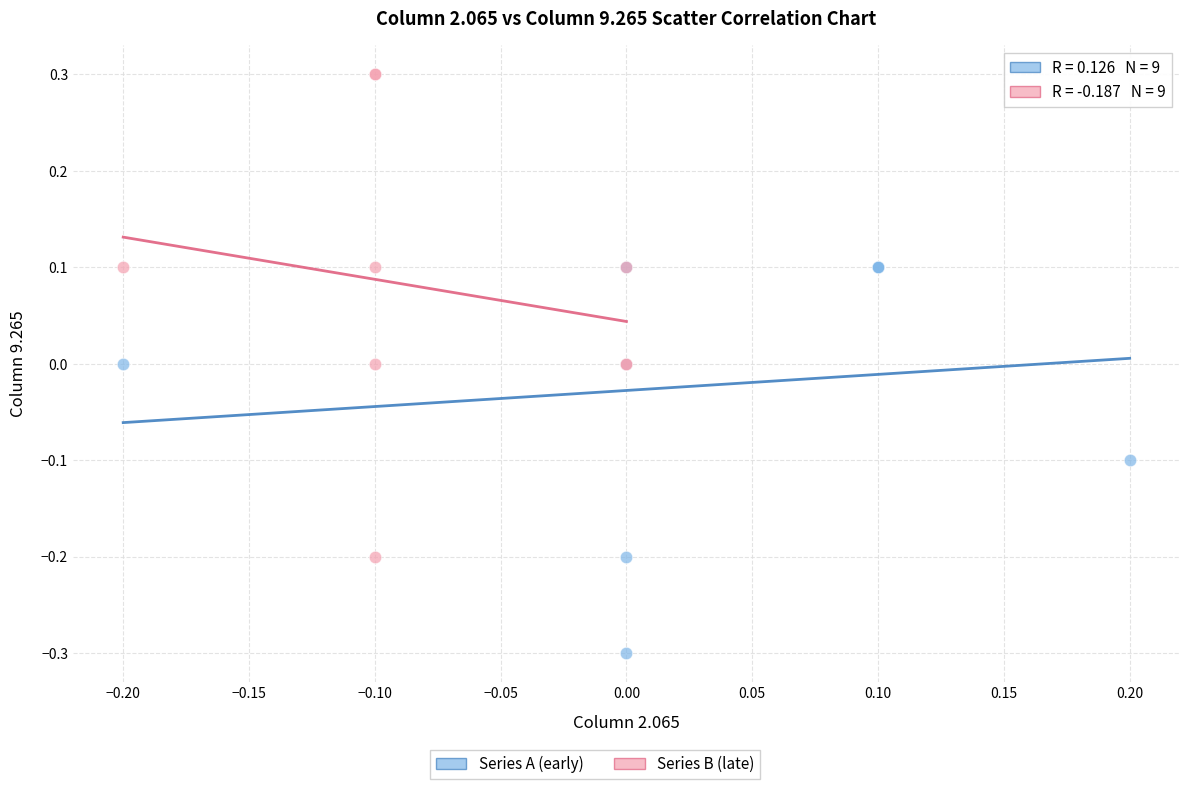

Which series has the largest Y range (max minus min)?

Series B (late)